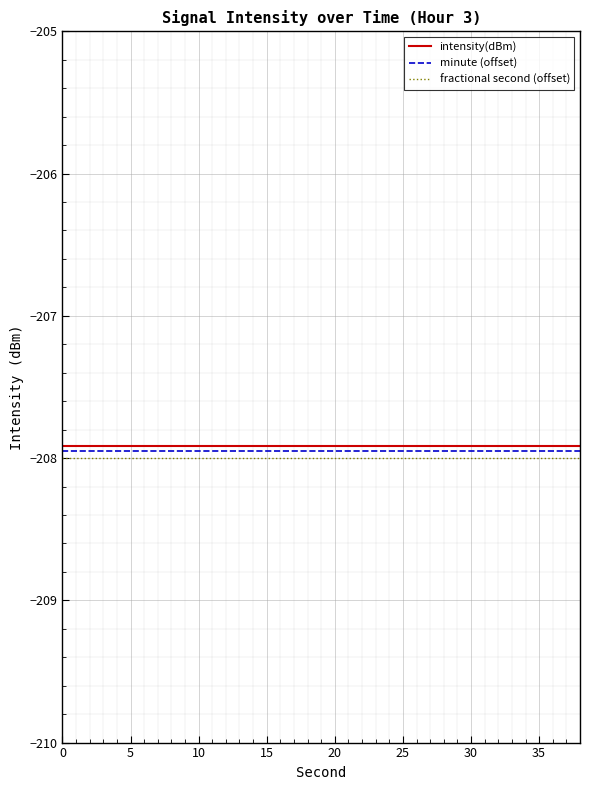

True or false: fractional second (offset) and minute (offset) cross at least once.

False